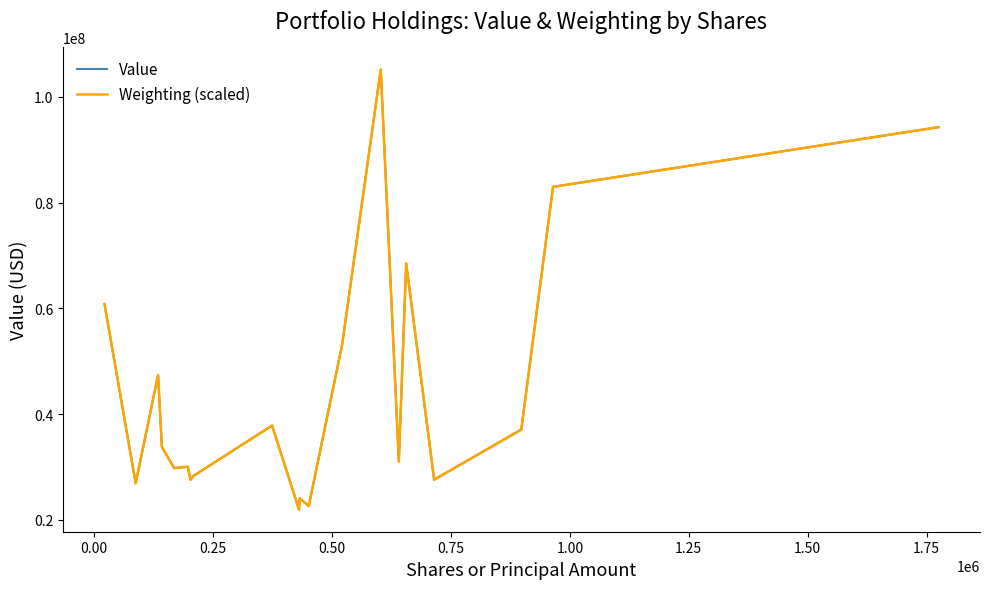

What is the highest value of the Value series?

105206000.0